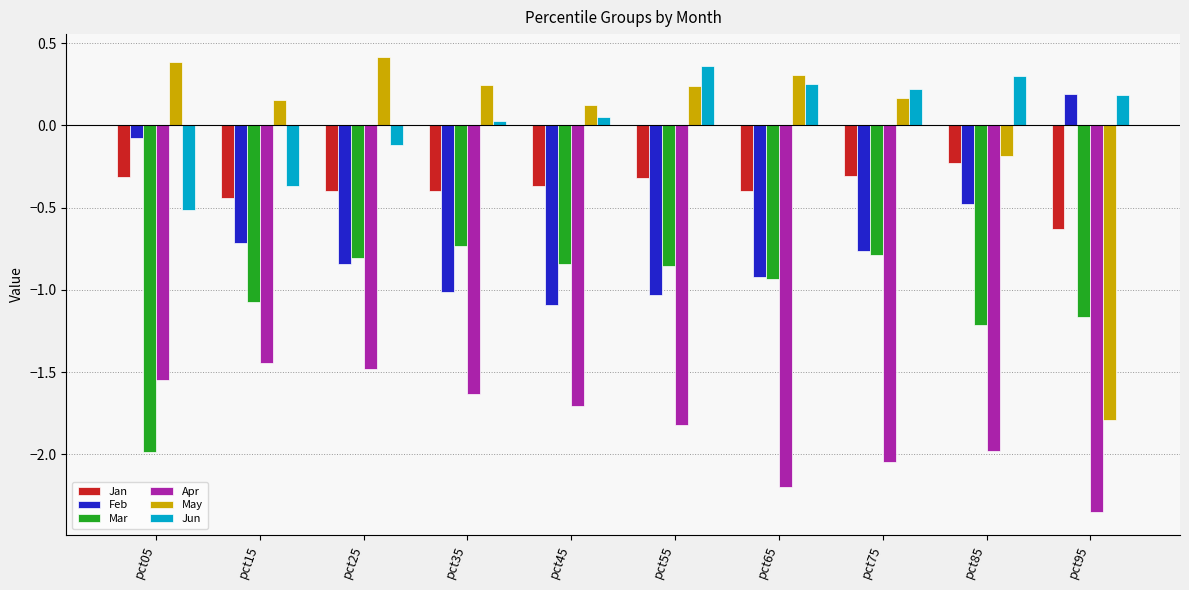

How many data points in Feb are less than 0?

9